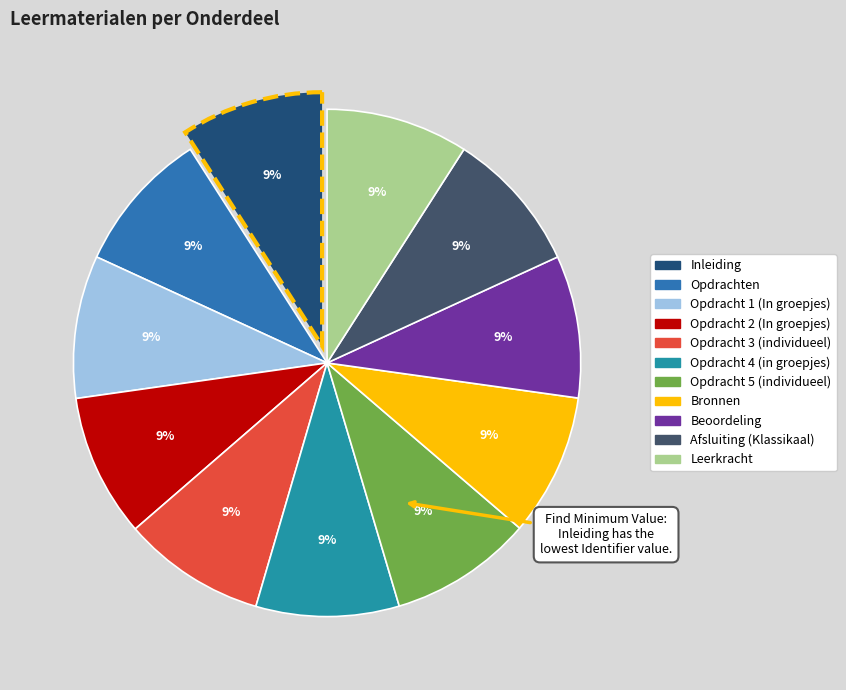

Is it true that Opdracht 4 (in groepjes) is 9% of the pie?

True